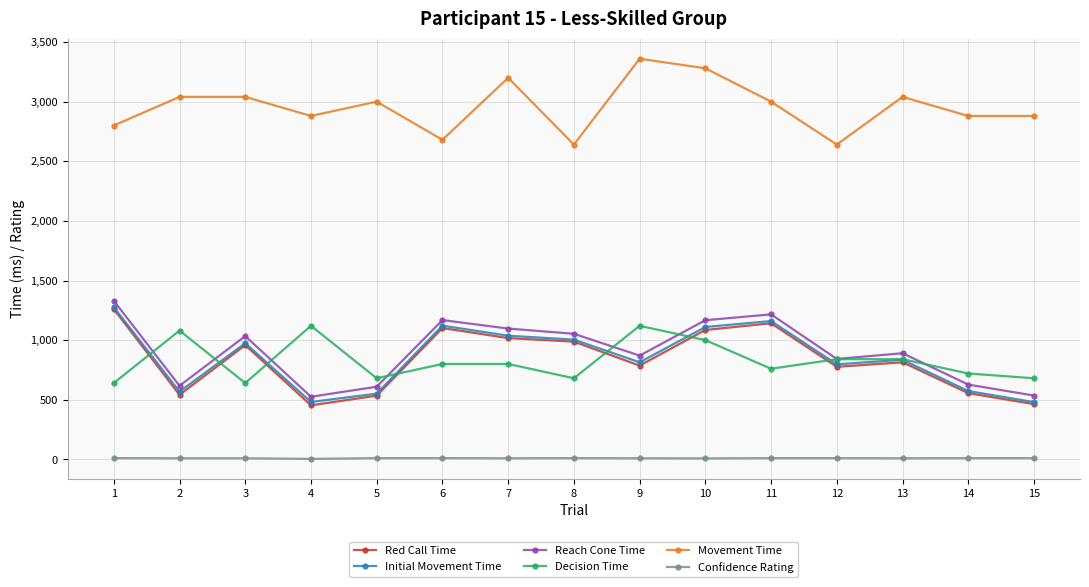

What is the value of the Movement Time point at the 14th from the left?

2880